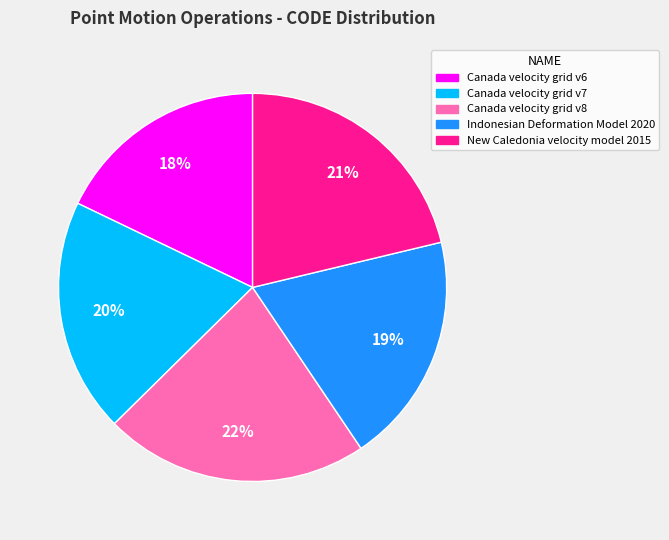

To the nearest percent, what percentage of the pie is Indonesian Deformation Model 2020?

19%